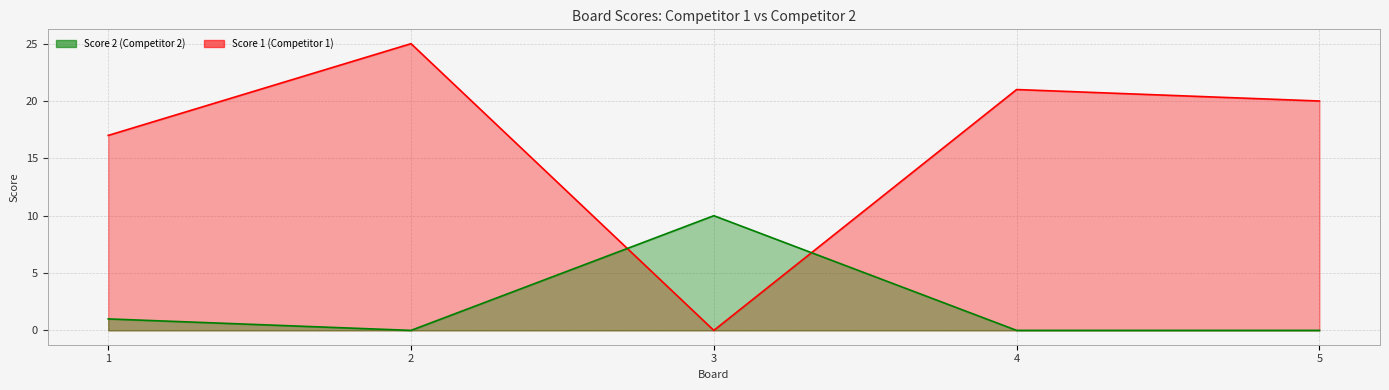

Where is the first local minimum for Score 2?

2